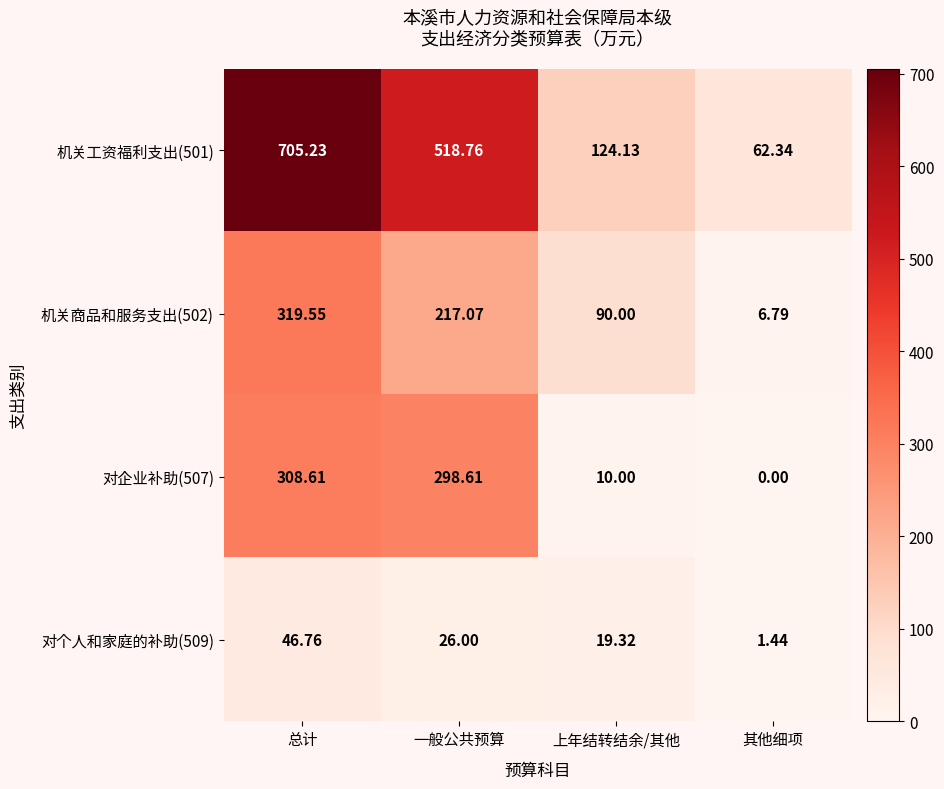

Which category has the lowest value across all series?

其他细项